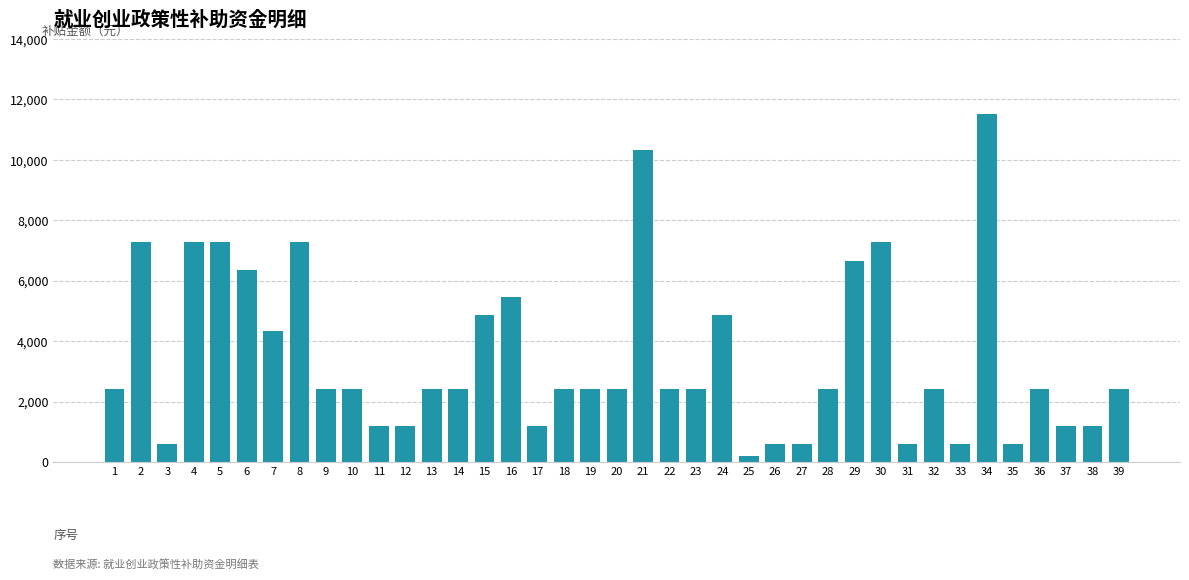

What is the difference between the values at 33 and 2?

6690